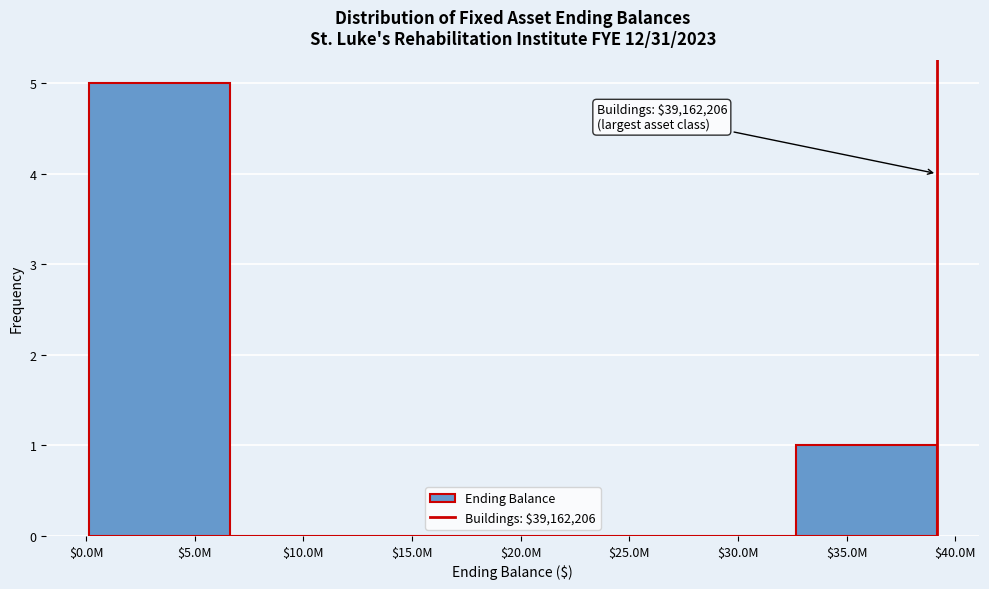

The value at $10.0M is 0. True or false?

True